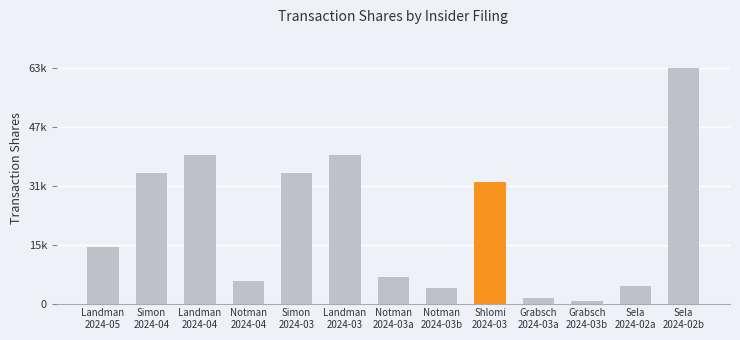

Count the number of data series in this chart.

1